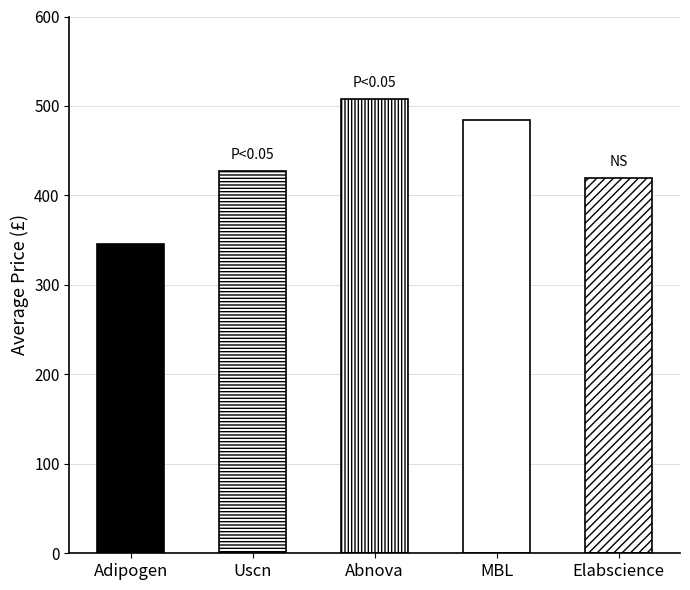

Is it true that the value at Adipogen is 350?

True